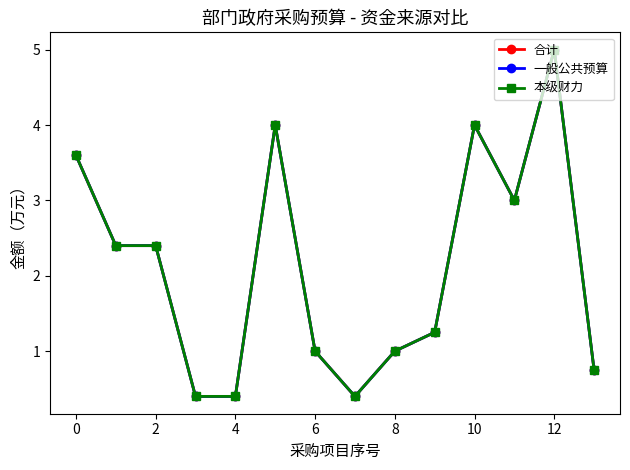

True or false: 一般公共预算 and 本级财力 intersect in this chart.

False